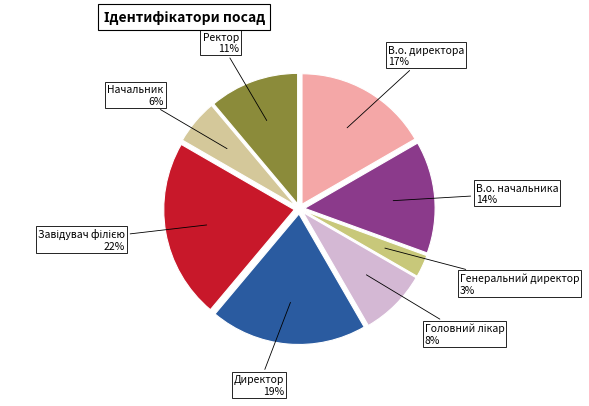

How many segments does this pie chart have?

8